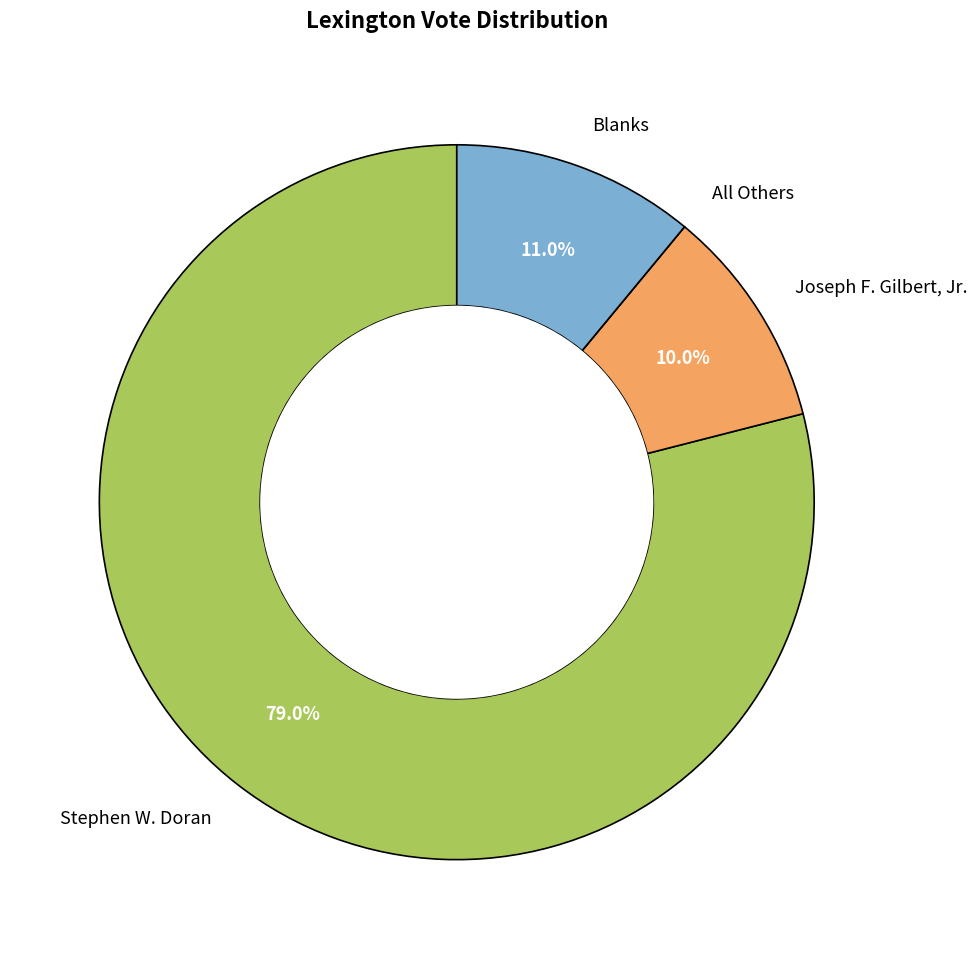

Does Stephen W. Doran account for over 50% of the chart?

Yes